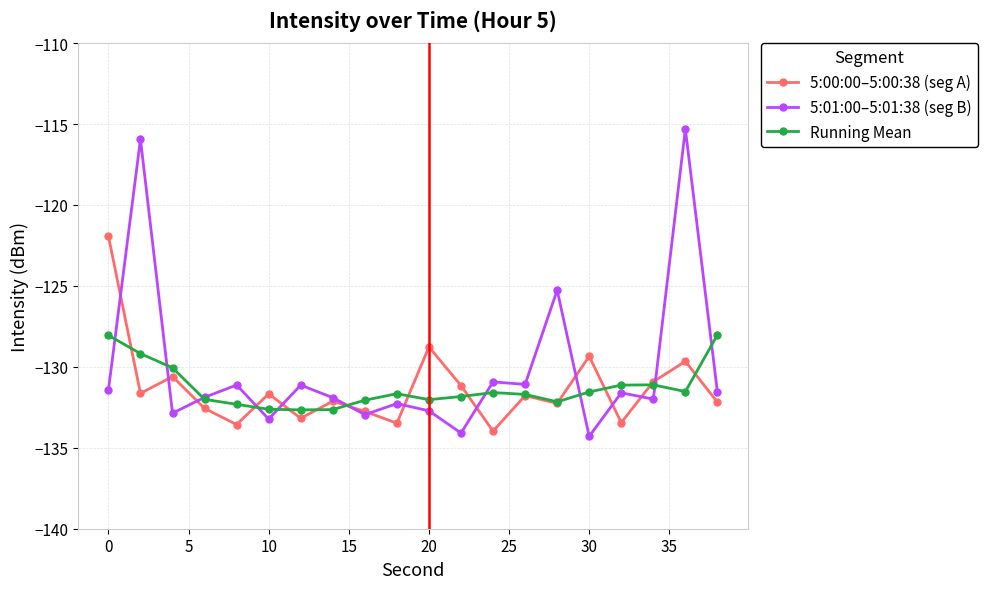

True or false: 5:01:00–5:01:38 (seg B) and 5:00:00–5:00:38 (seg A) cross at least once.

True